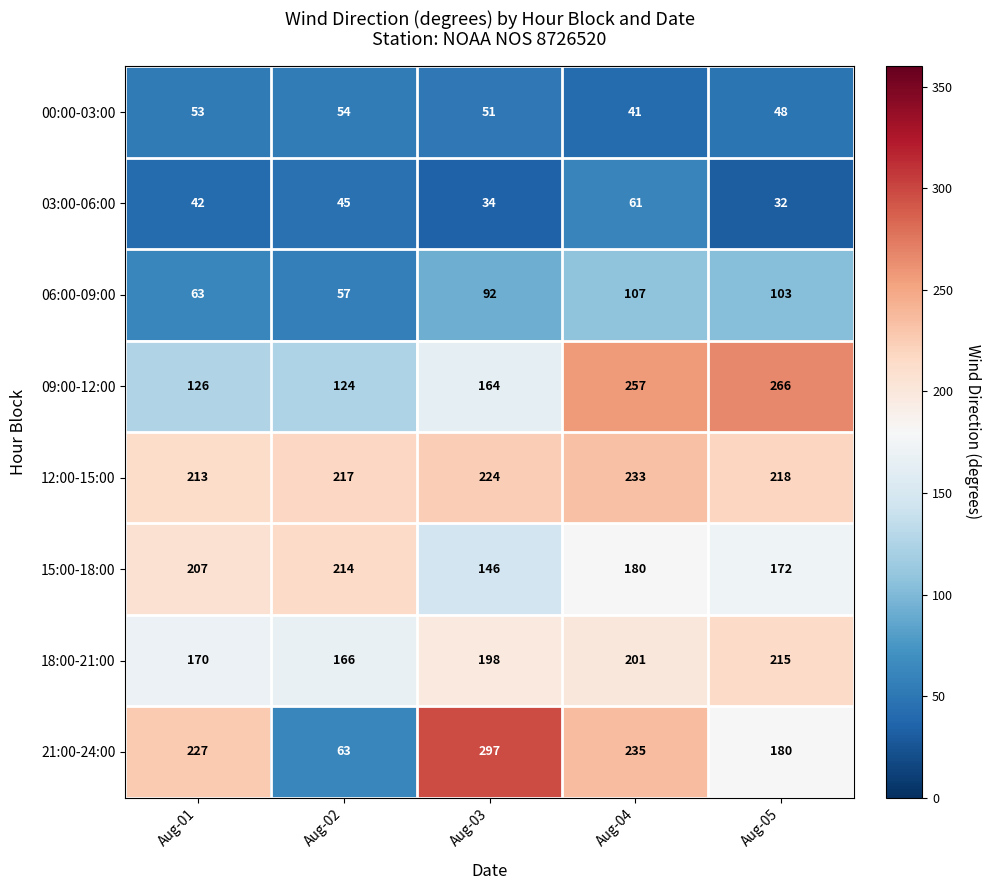

What is the minimum value shown in the chart?

32